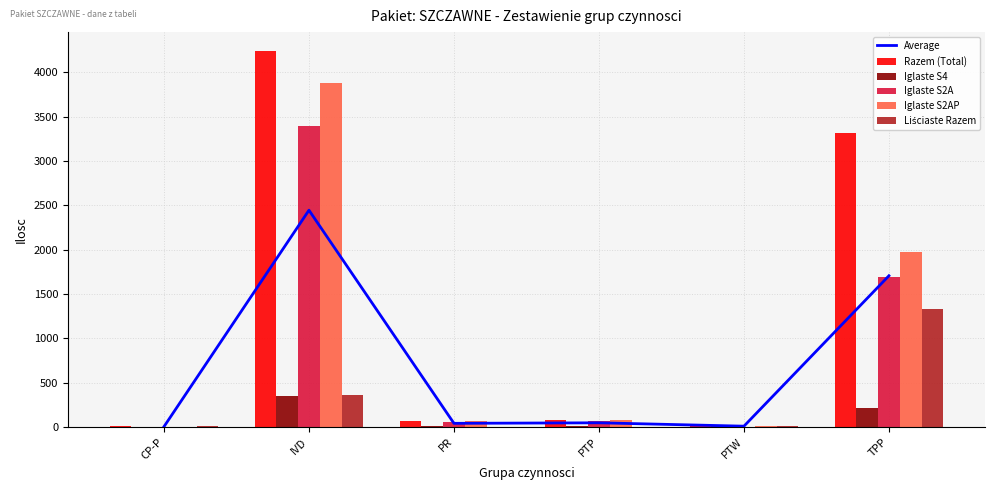

True or false: Razem (Total) has a value of 136.9 at PTP.

False